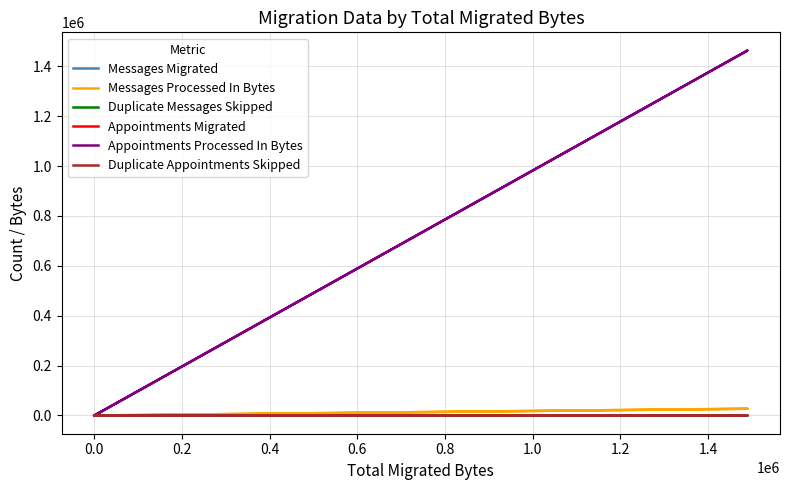

How many series are shown in this chart?

6